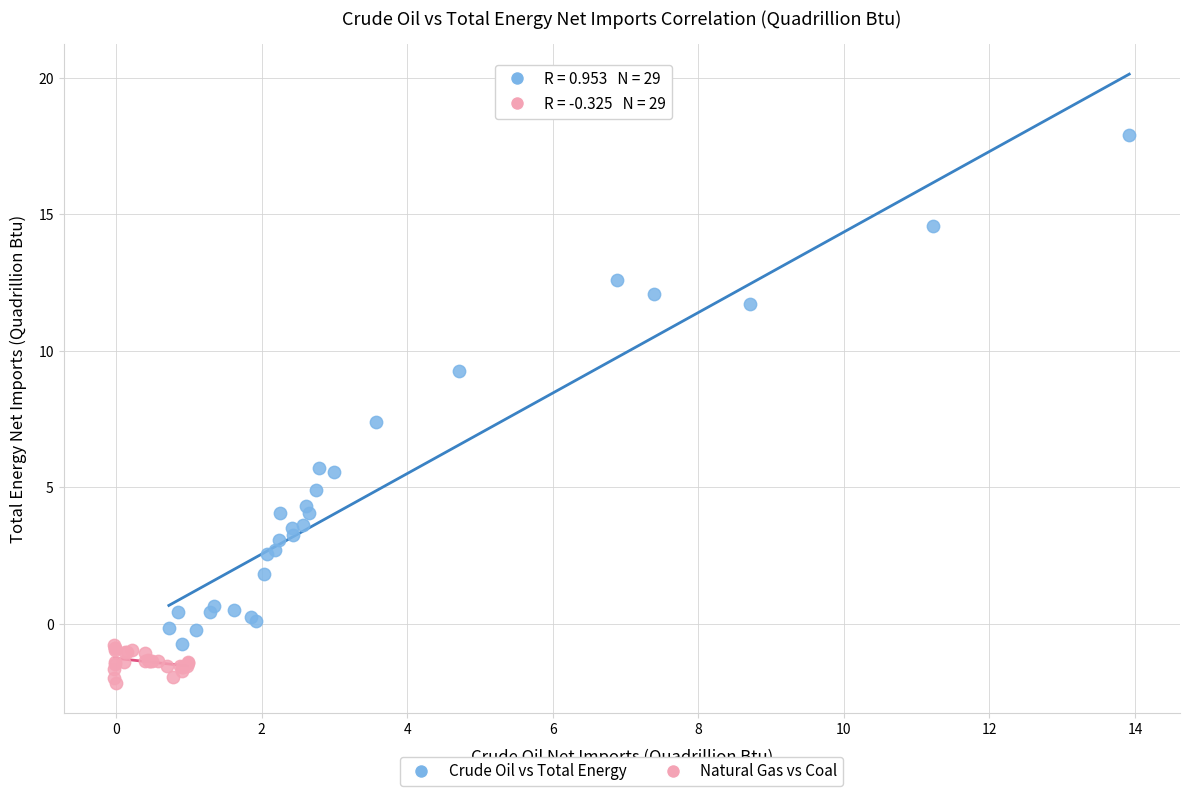

Which series contains the highest Y value?

Crude Oil vs Total Energy